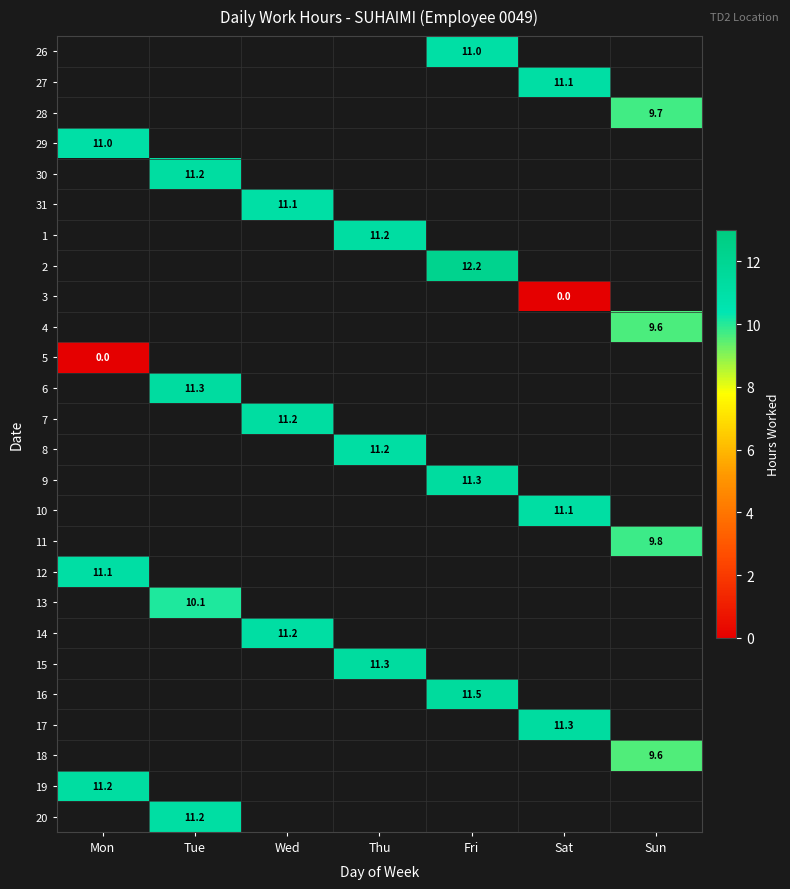

Is the value of 18 at Sun greater than the value of 10 at Sat?

No